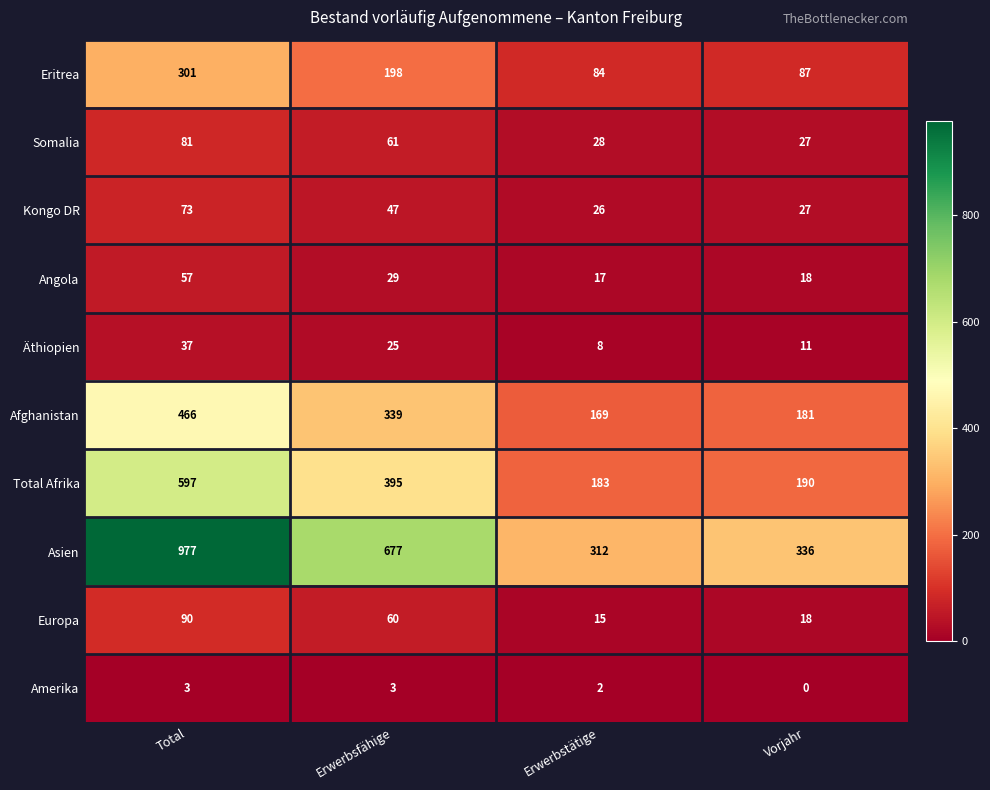

Is it true that Afghanistan equals 179 at Erwerbsfähige?

False